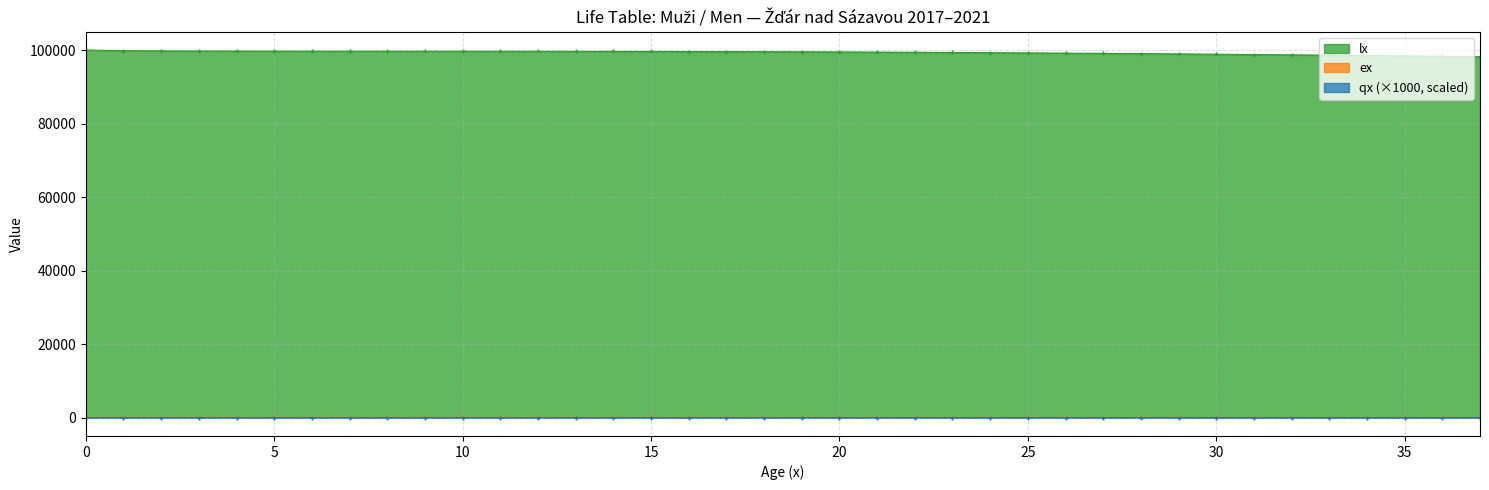

Rank the series by their maximum value, from lowest to highest.

qx (×1000, scaled), ex, lx